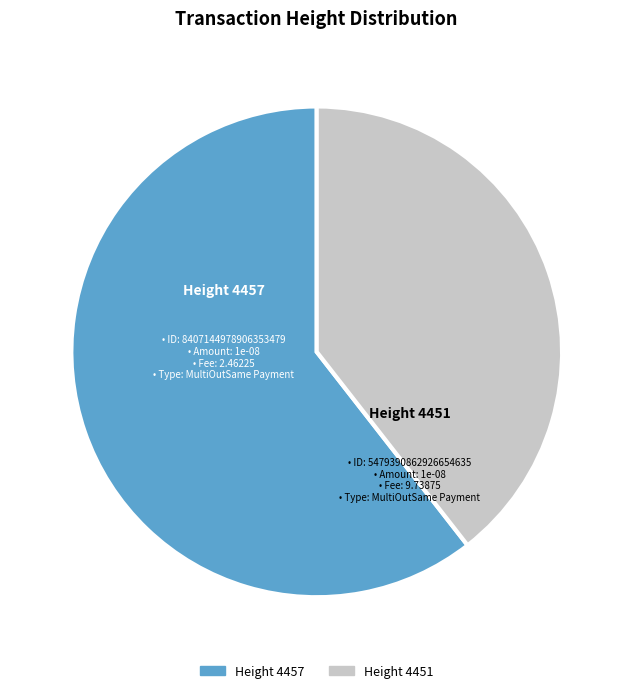

Is there any slice that represents more than half of the pie?

Yes